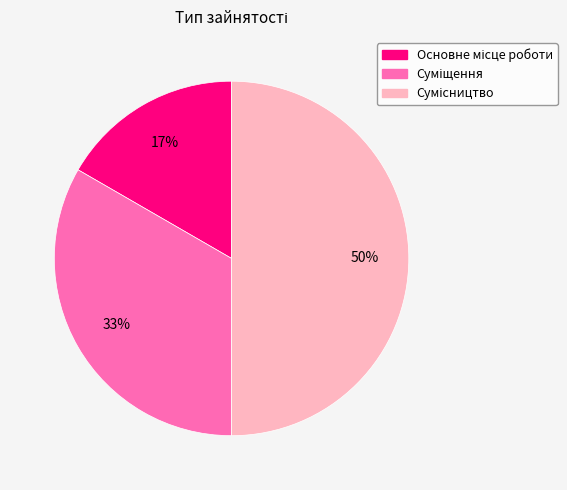

To the nearest percent, what is the difference between the largest and smallest slice percentages?

33%